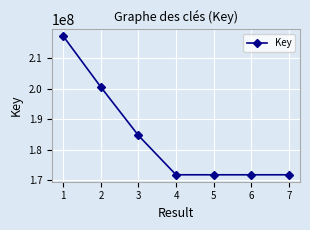

Is it true that the value at 2 is 40291618?

False